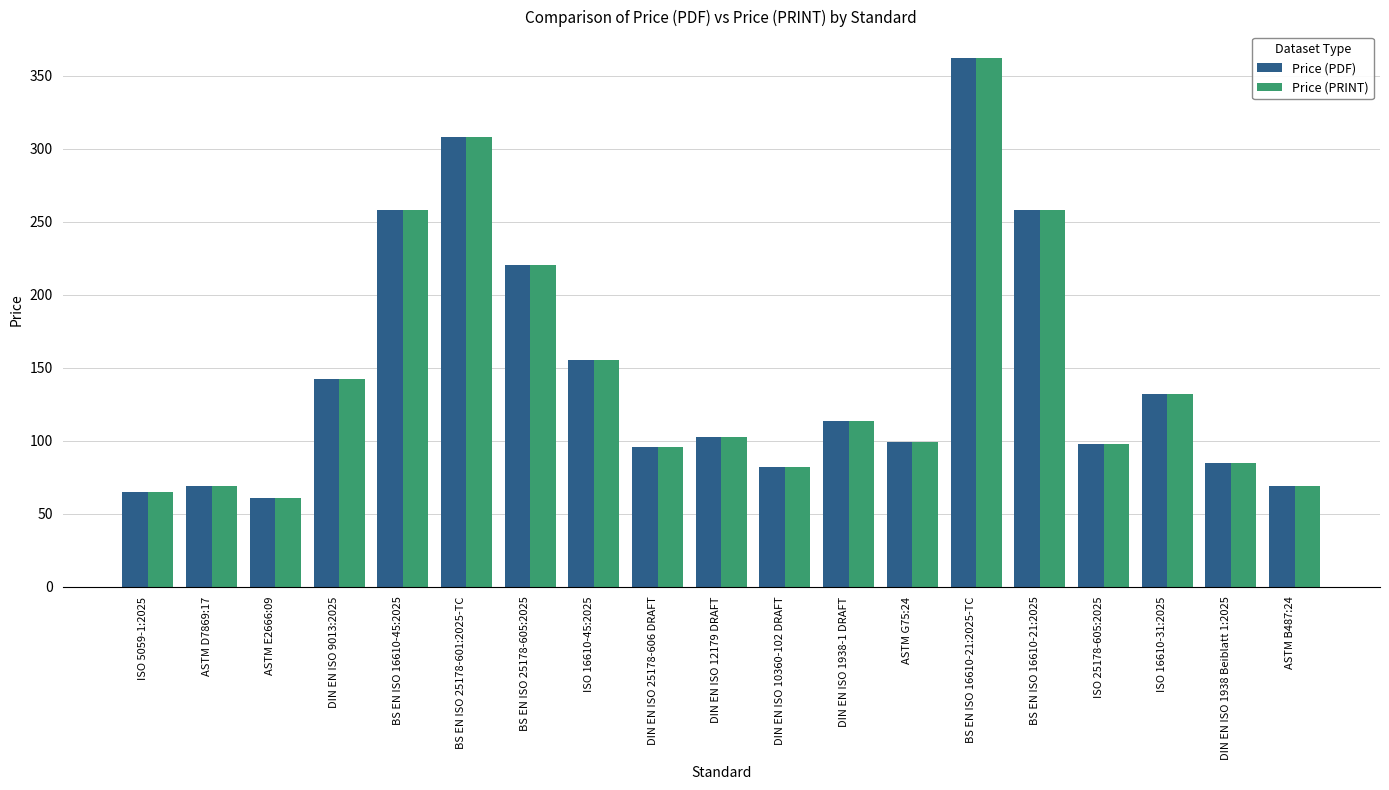

What are all the series names shown in the legend?

Price (PDF), Price (PRINT)